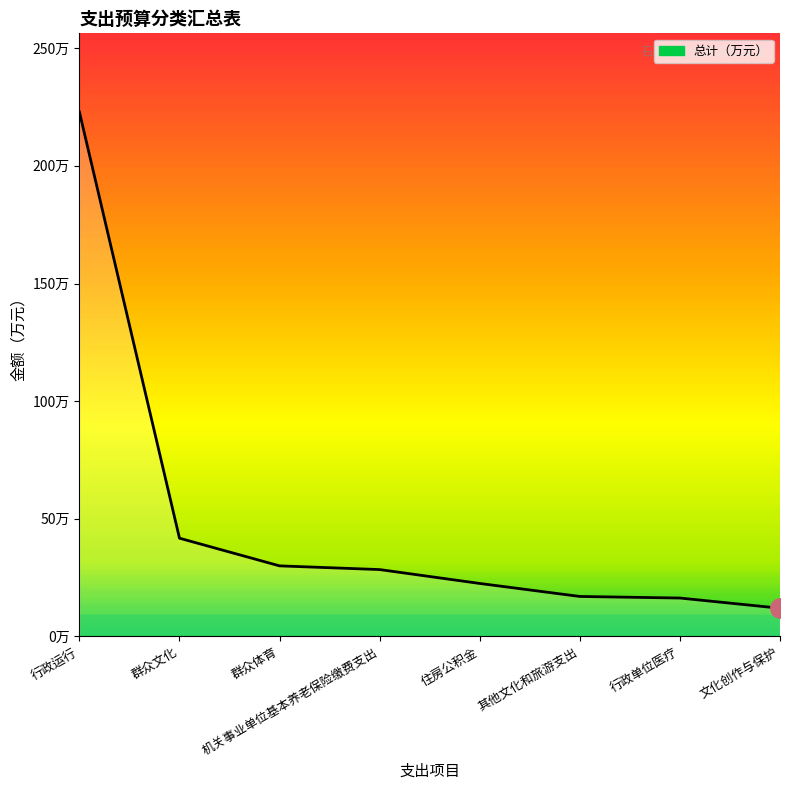

What value does the data have at 文化创作与保护?

12.0